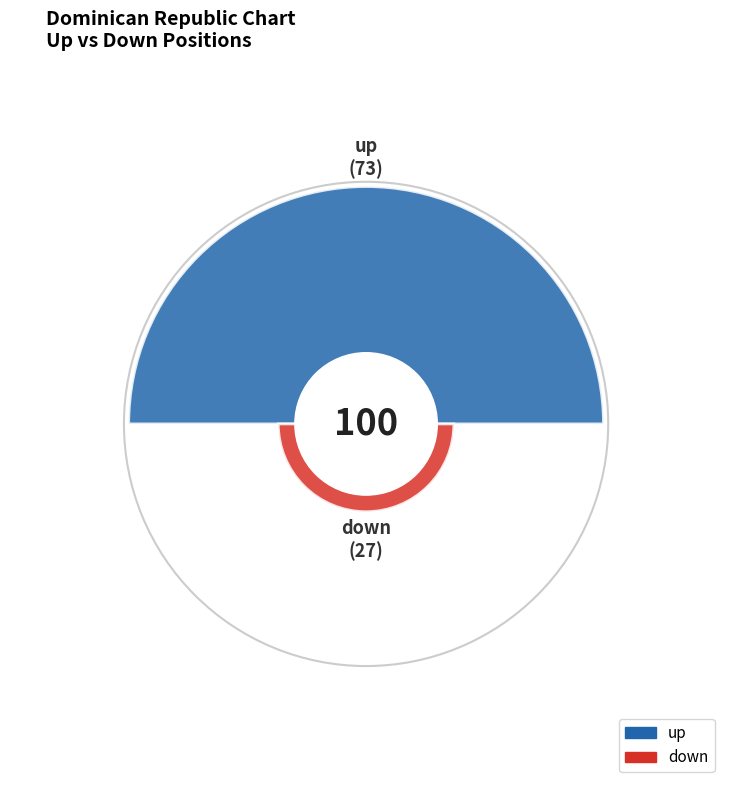

What portion of the pie excludes down?

73.0%